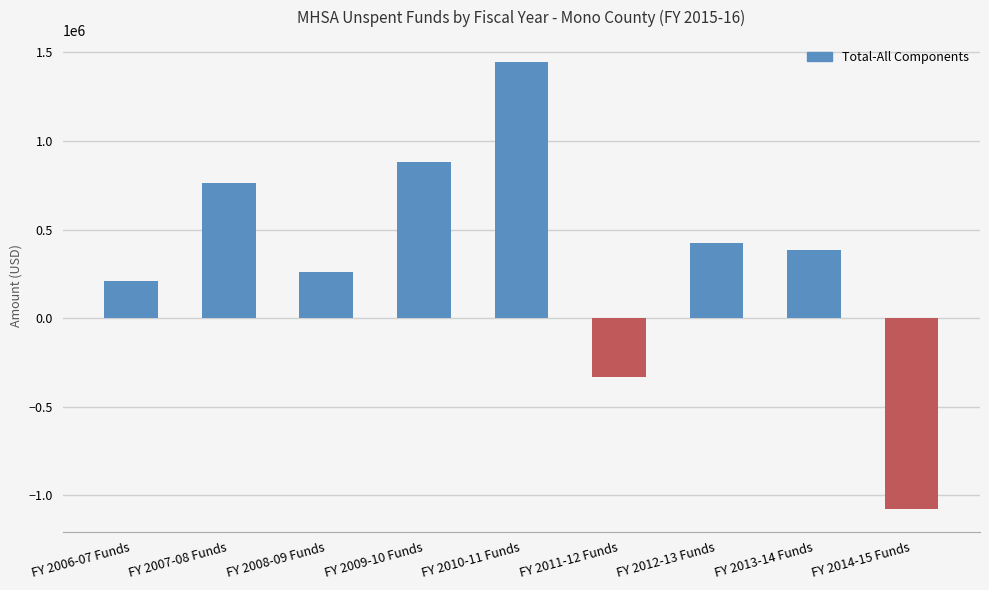

What position from the left is FY 2010-11 Funds?

5